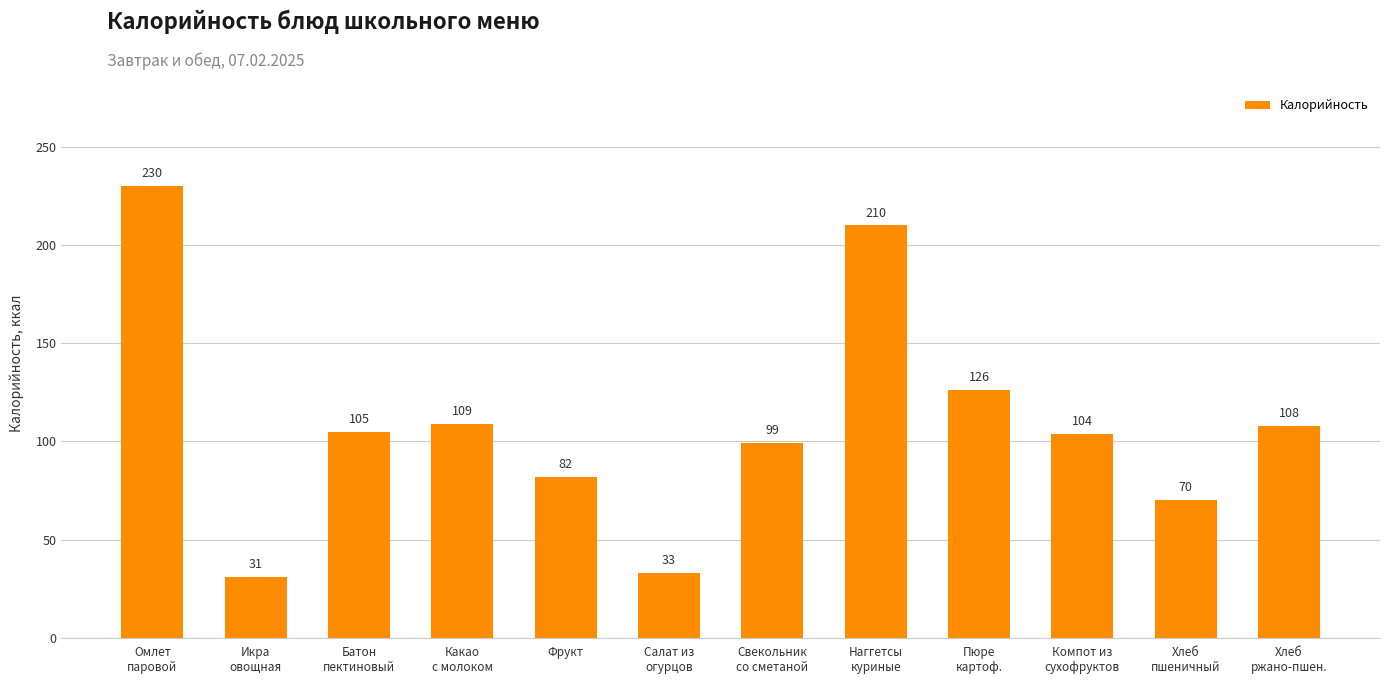

What is the sum of all values?

1307